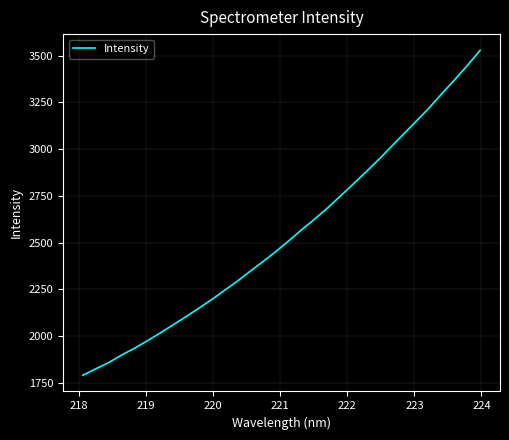

What is the minimum value shown in the chart?

1790.7